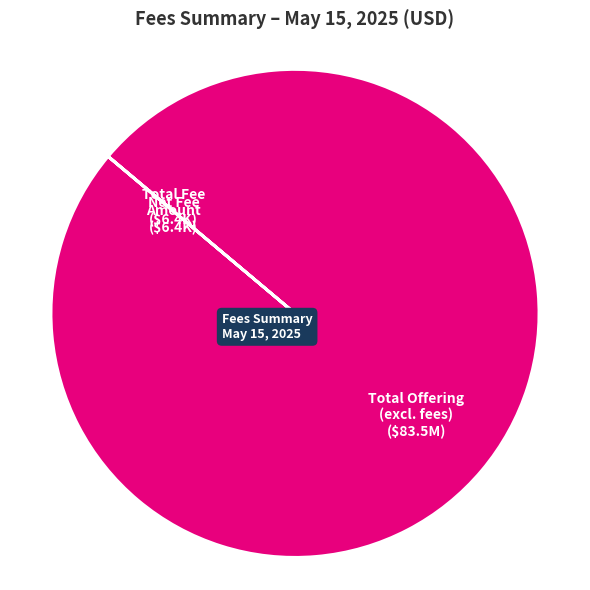

Is there a majority slice in this chart?

Yes